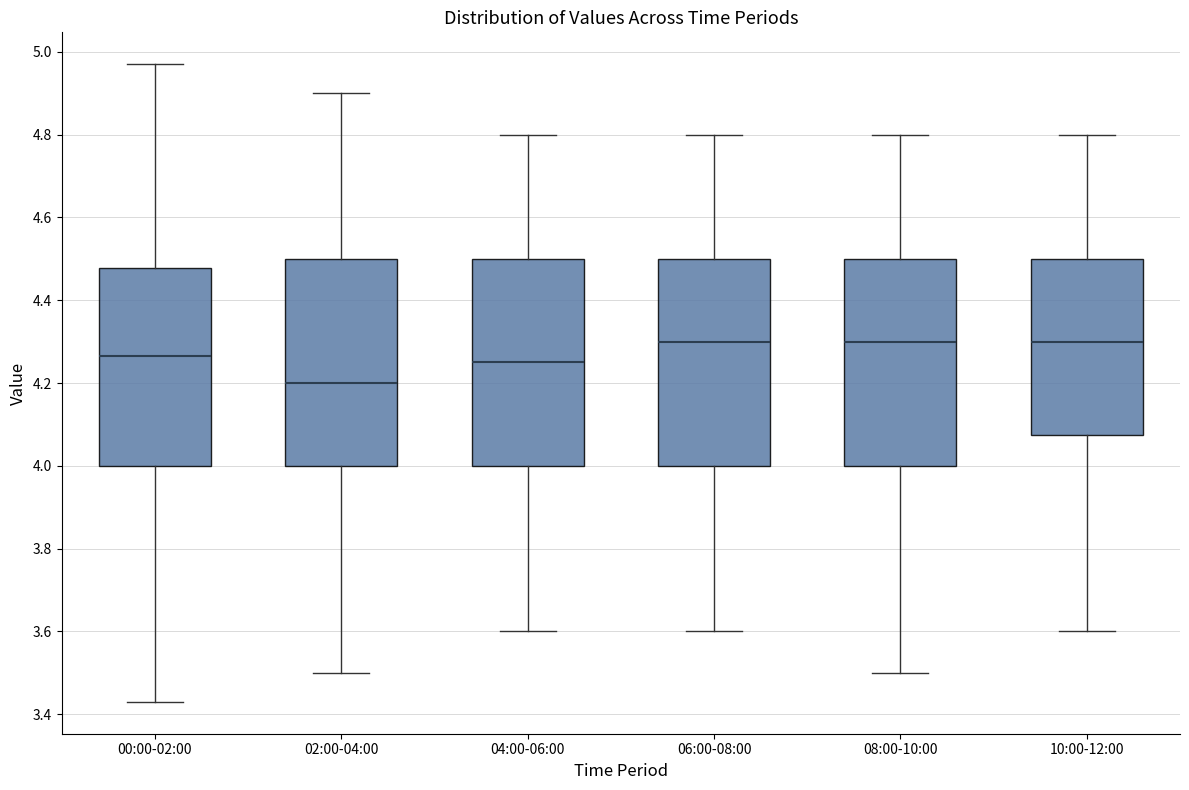

Reading left to right, transcribe this box plot: for each box, give where its median line is, the range the box spans, and where its two whiskers end, as read against the y-axis. The values are not printed on the chart, so give them approximately, as read against the axis.

00:00-02:00: median 4.26, box 4.00 to 4.48, whiskers 3.44 to 4.98
02:00-04:00: median 4.20, box 4.00 to 4.50, whiskers 3.50 to 4.90
04:00-06:00: median 4.26, box 4.00 to 4.50, whiskers 3.60 to 4.80
06:00-08:00: median 4.30, box 4.00 to 4.50, whiskers 3.60 to 4.80
08:00-10:00: median 4.30, box 4.00 to 4.50, whiskers 3.50 to 4.80
10:00-12:00: median 4.30, box 4.08 to 4.50, whiskers 3.60 to 4.80